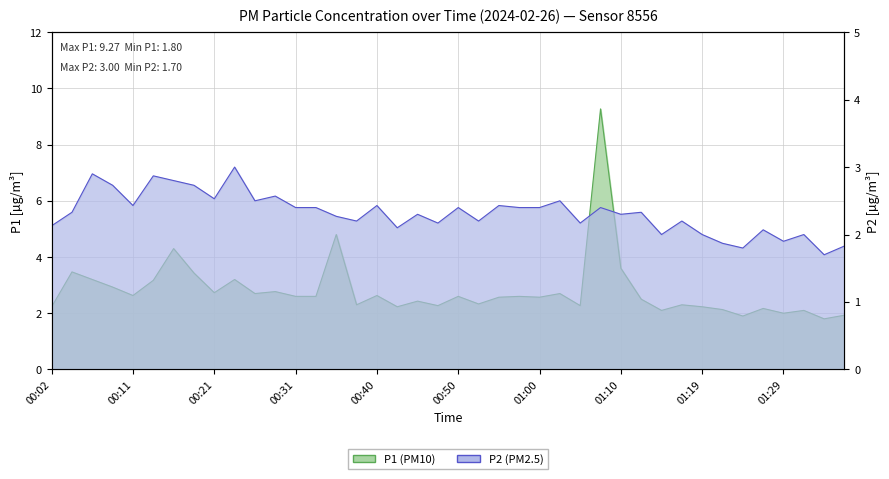

What is the difference between the P2 values at 00:11 and 01:22?

0.6